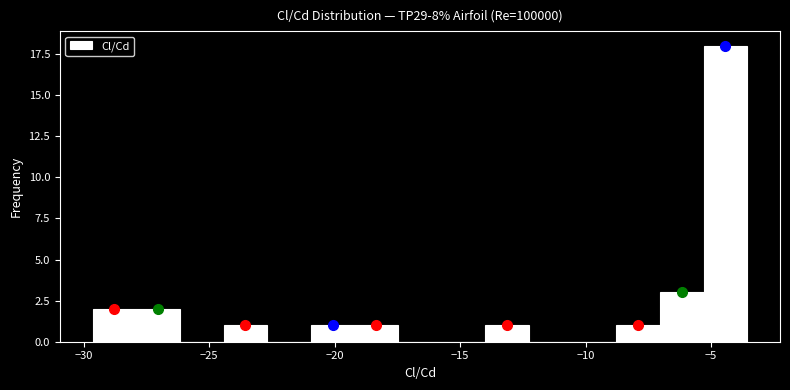

Around what value on the x-axis is the tallest bar? Give the approximate position of its centre, as read against the axis.

-4.5